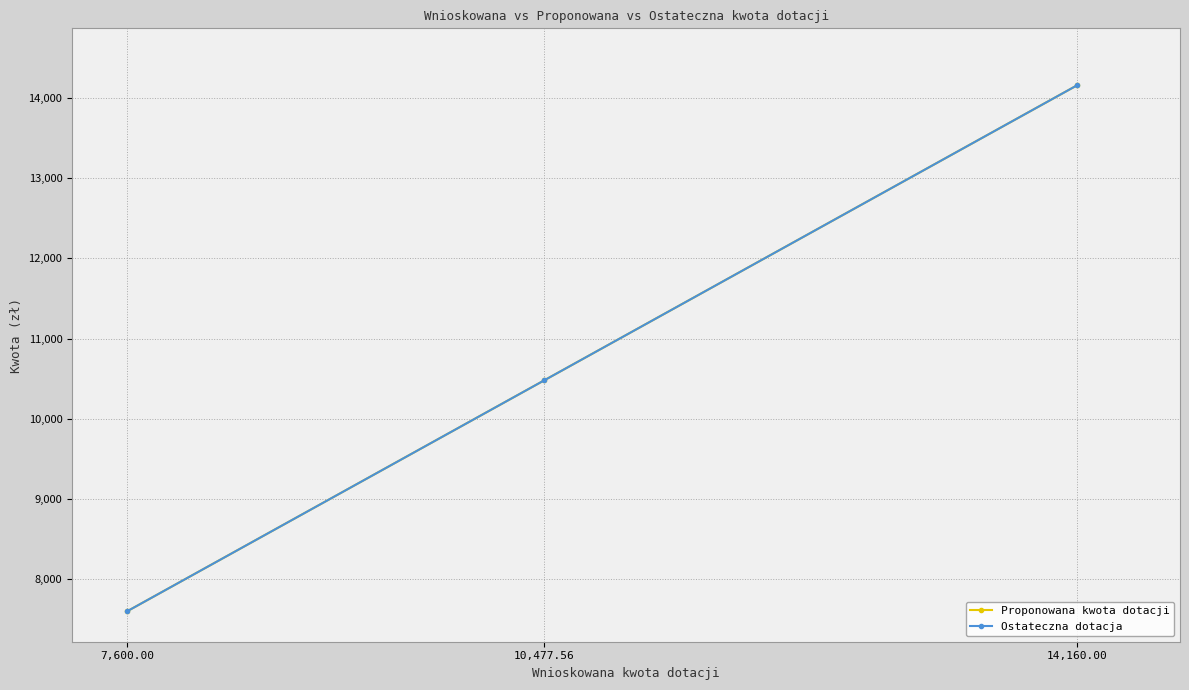

Does the chart display data point markers on the line(s)?

Yes